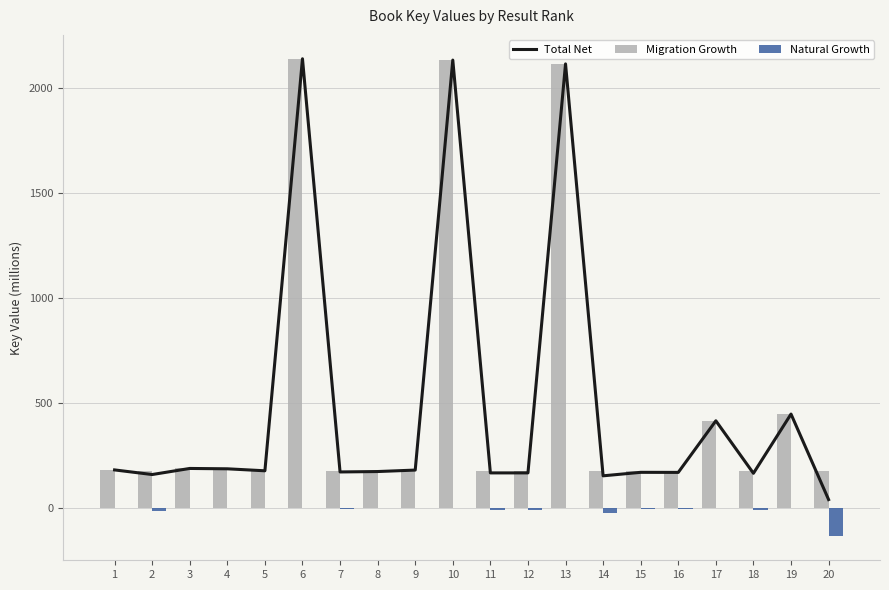

What is the maximum value for Migration Growth?

2141.4